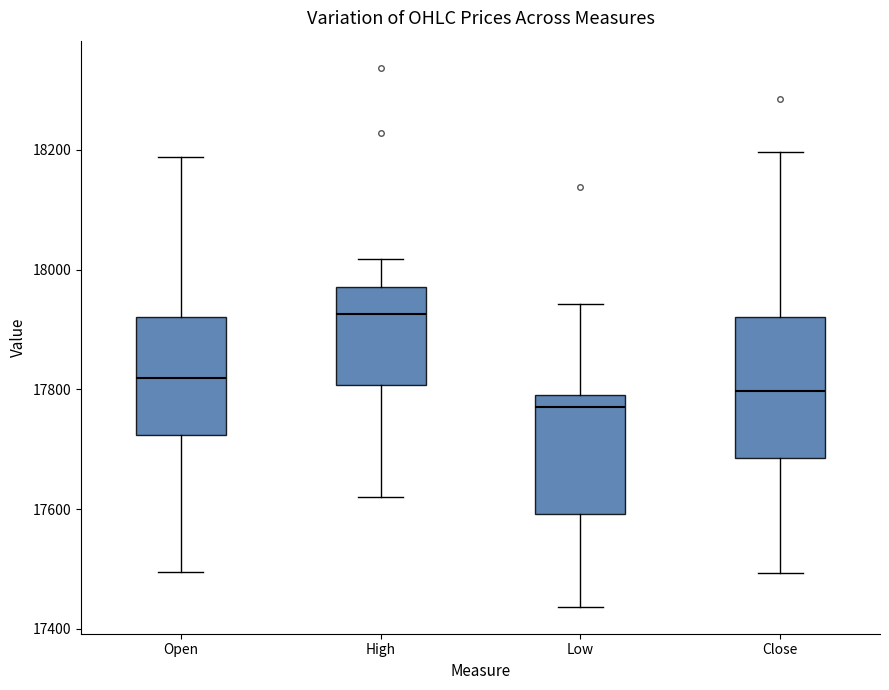

Where does the upper whisker of the box for Open end on the y-axis? The values are not printed on the chart, so give them approximately, as read against the axis.

18180